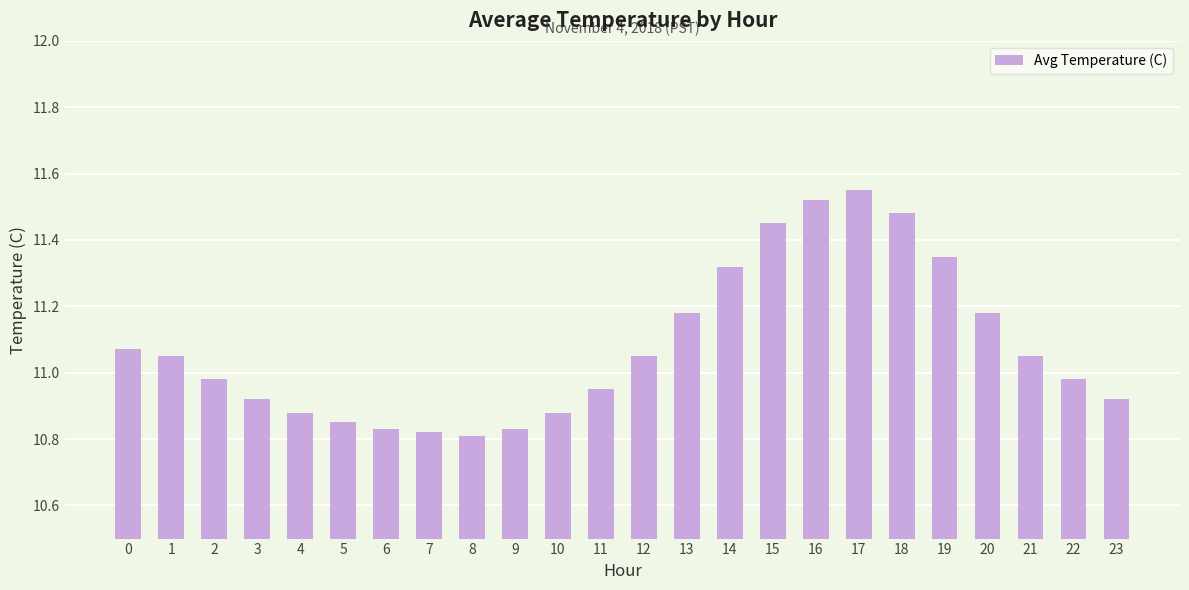

What is the sum of all values?

265.9